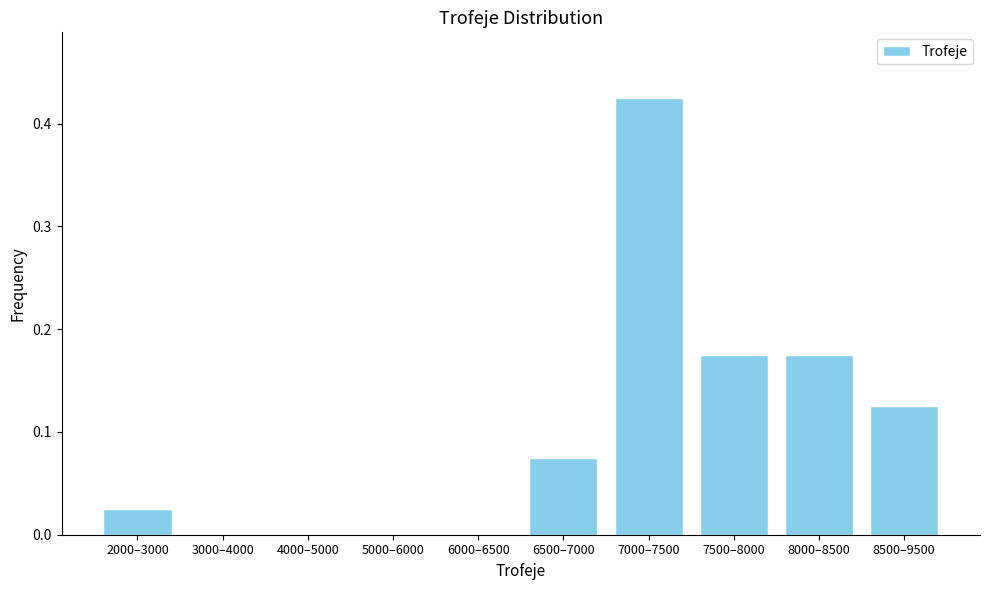

What is the sum of all values?

1.0